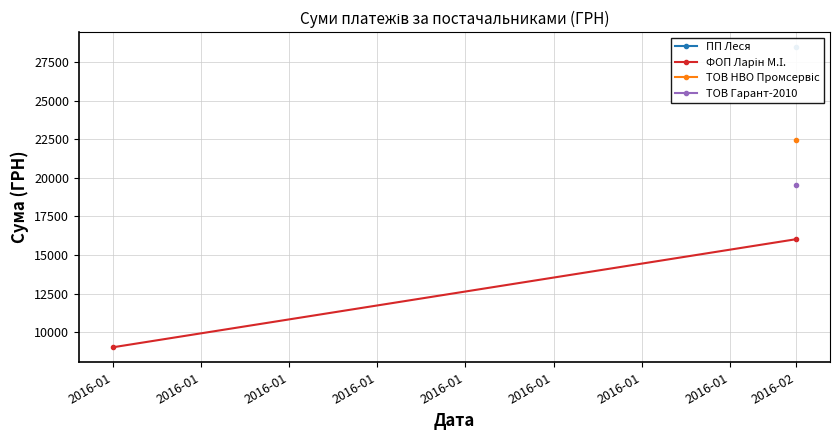

Which series changed the most between 2016-01 and 2016-02?

ФОП Ларін М.І.